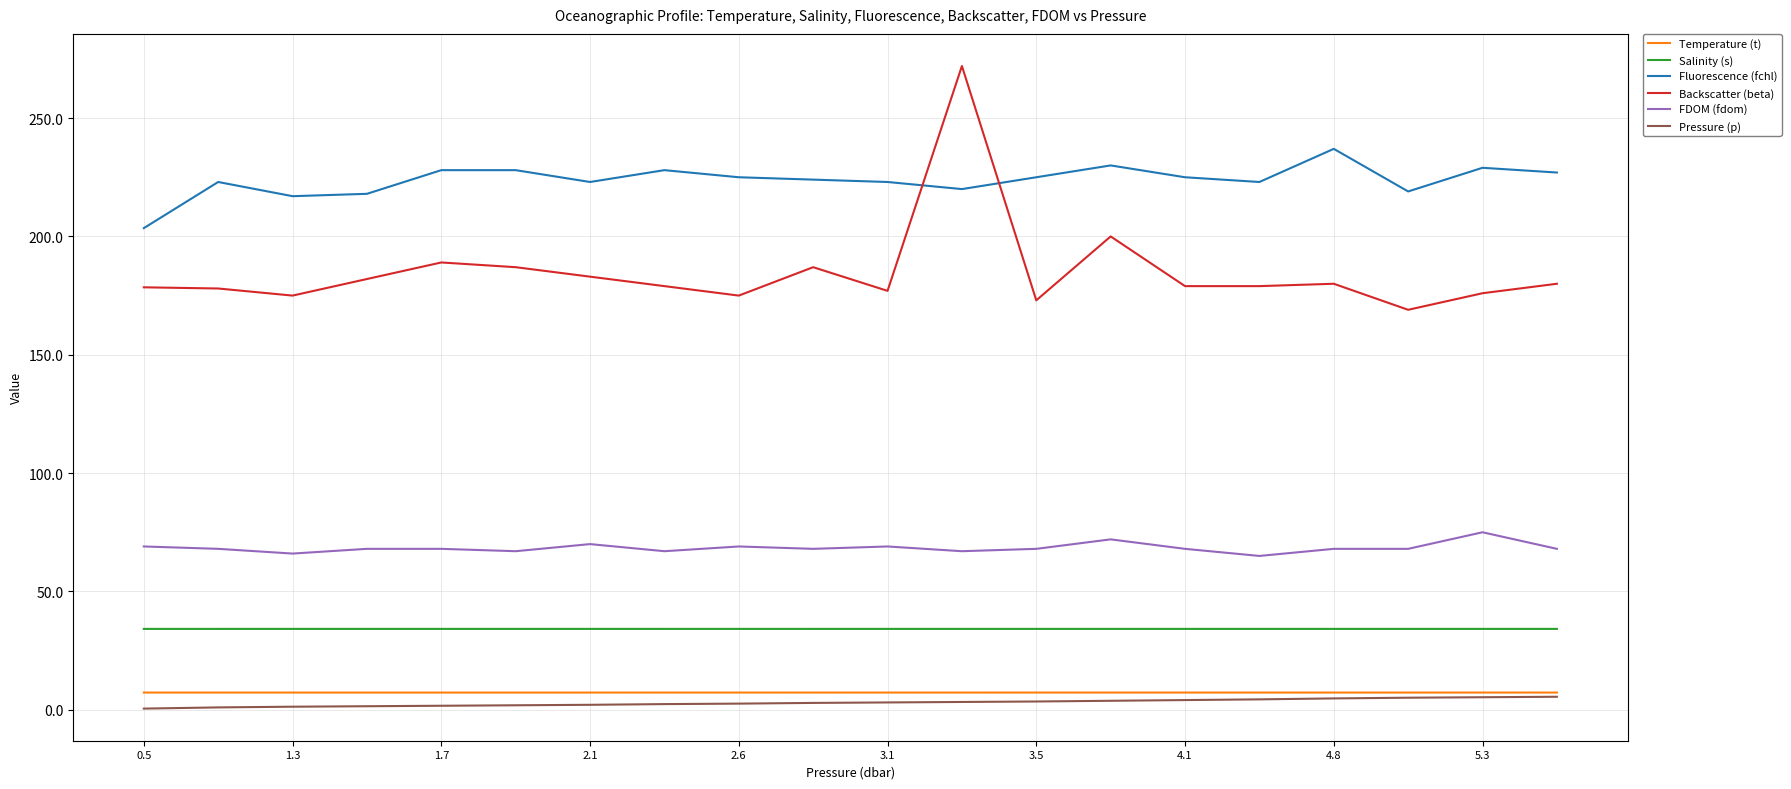

Which series has the largest total across all categories?

Fluorescence (fchl)